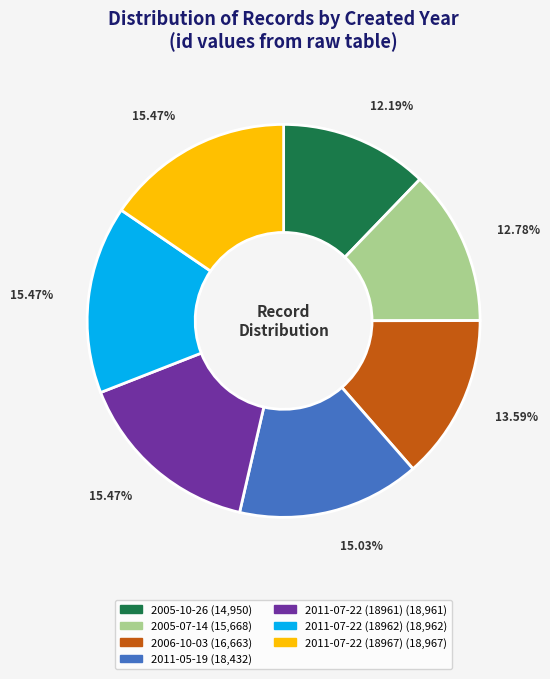

To the nearest percent, what percentage of the pie is 2011-07-22 (18967)?

15%